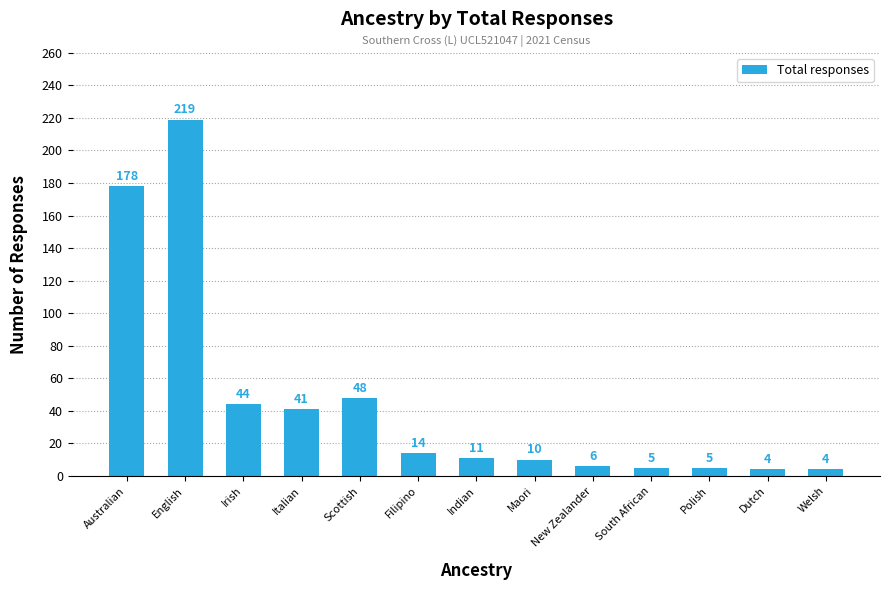

What is the label of the 9th bar from the right?

Scottish